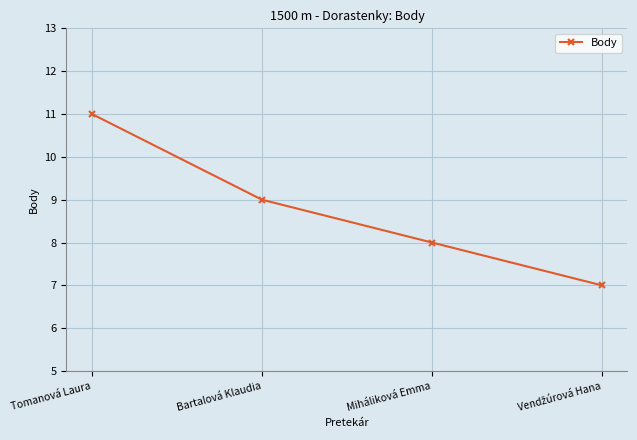

Where is the data nearest to the value 9?

Bartalová Klaudia